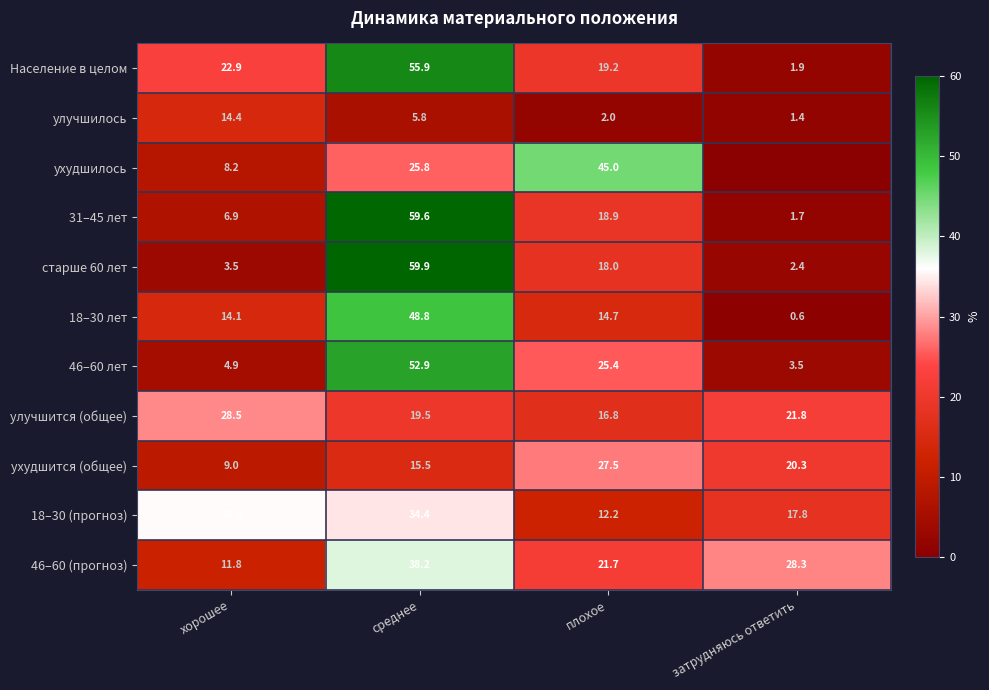

What is the total value across all series at плохое?

221.4